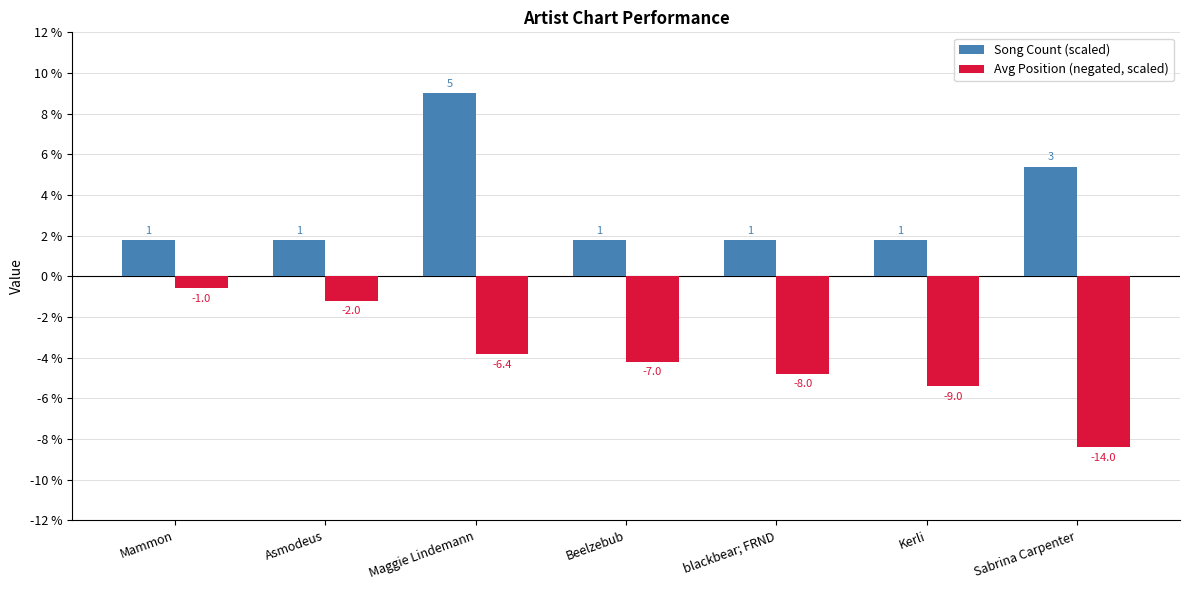

What are all the series names shown in the legend?

Song Count (scaled), Avg Position (negated, scaled)